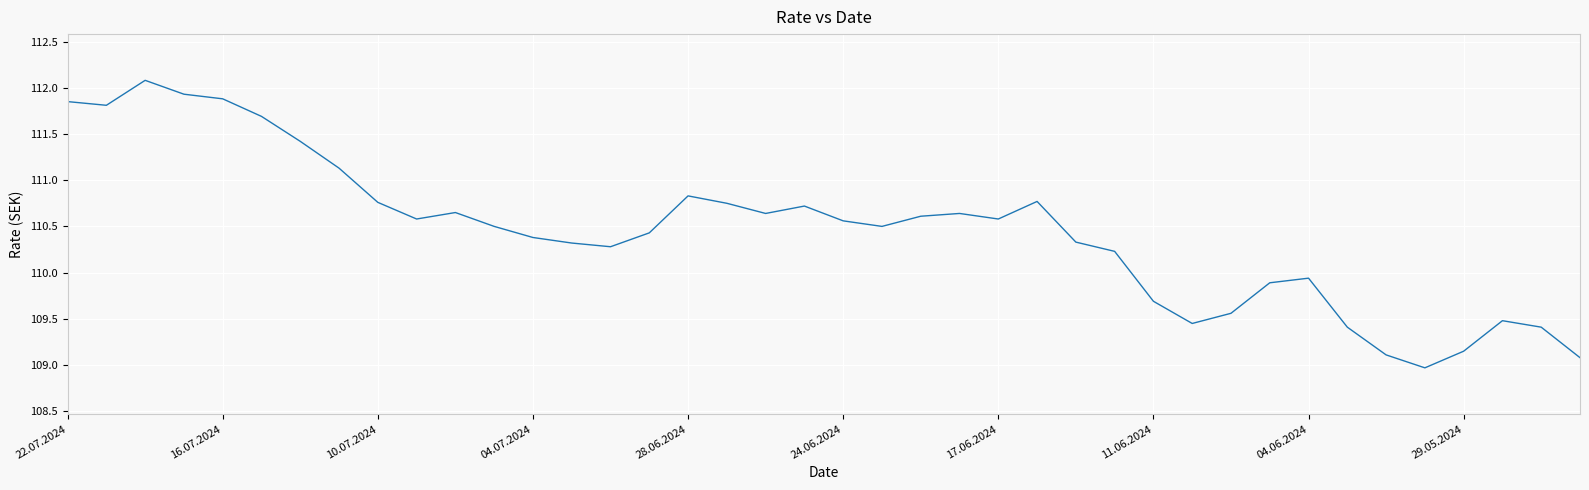

What is the difference between the maximum and minimum values?

3.1